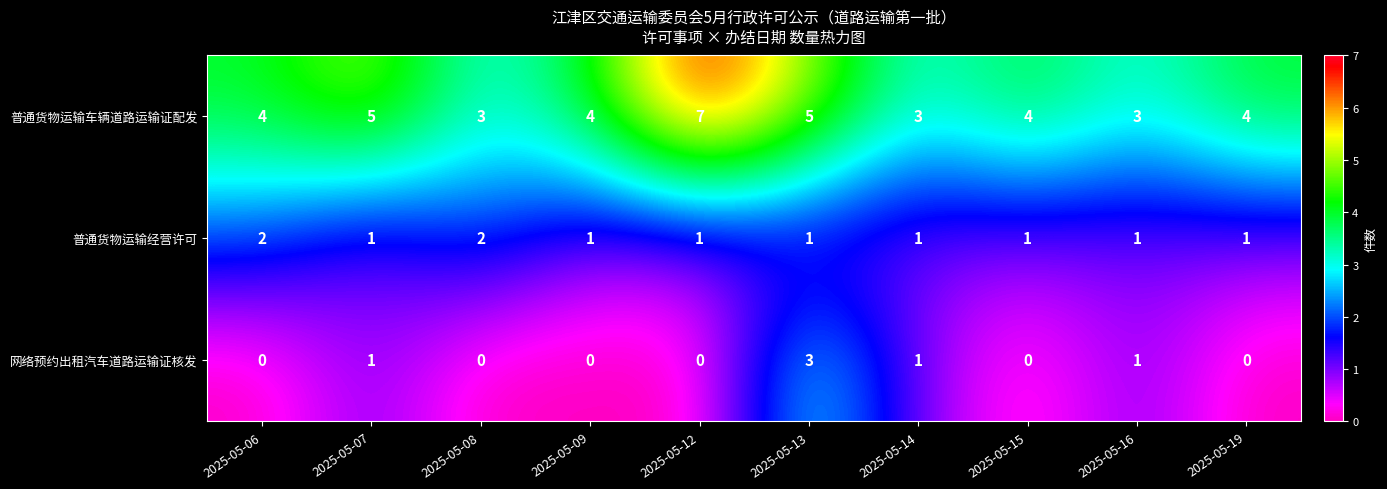

List the series in order of their overall mean, highest first.

普通货物运输车辆道路运输证配发, 普通货物运输经营许可, 网络预约出租汽车道路运输证核发